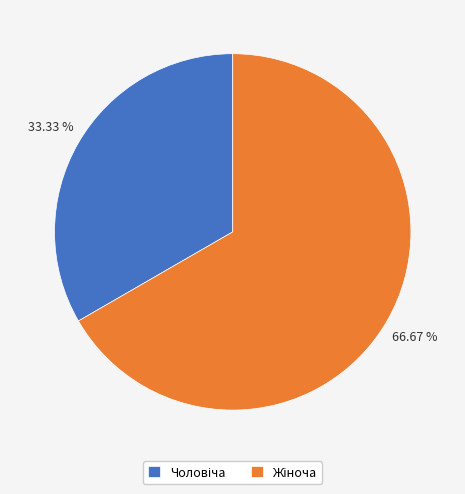

Does any single category account for the majority?

Yes